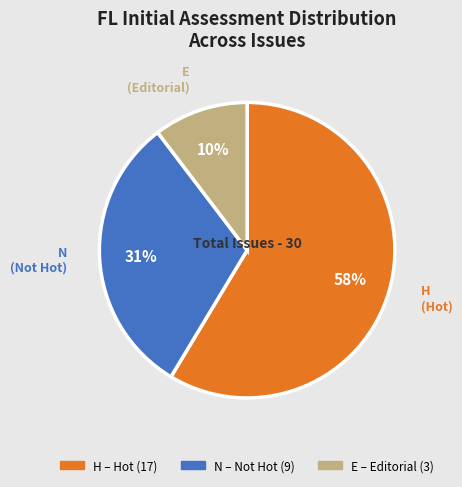

To the nearest percent, what is the difference between the largest and smallest slice percentages?

48%